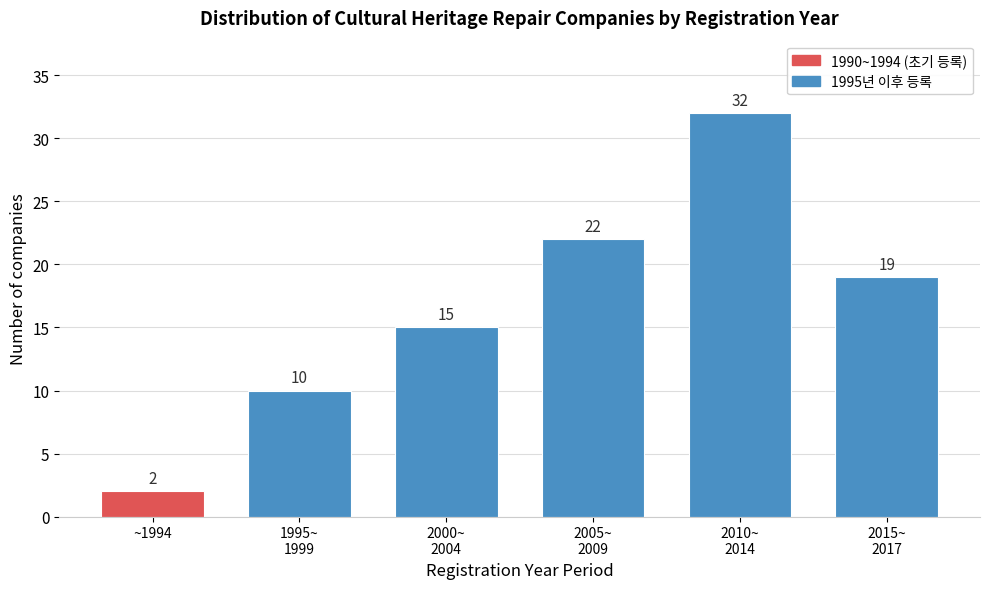

Reading left to right, transcribe all the data shown in this chart.

2	10	15	22	32	19